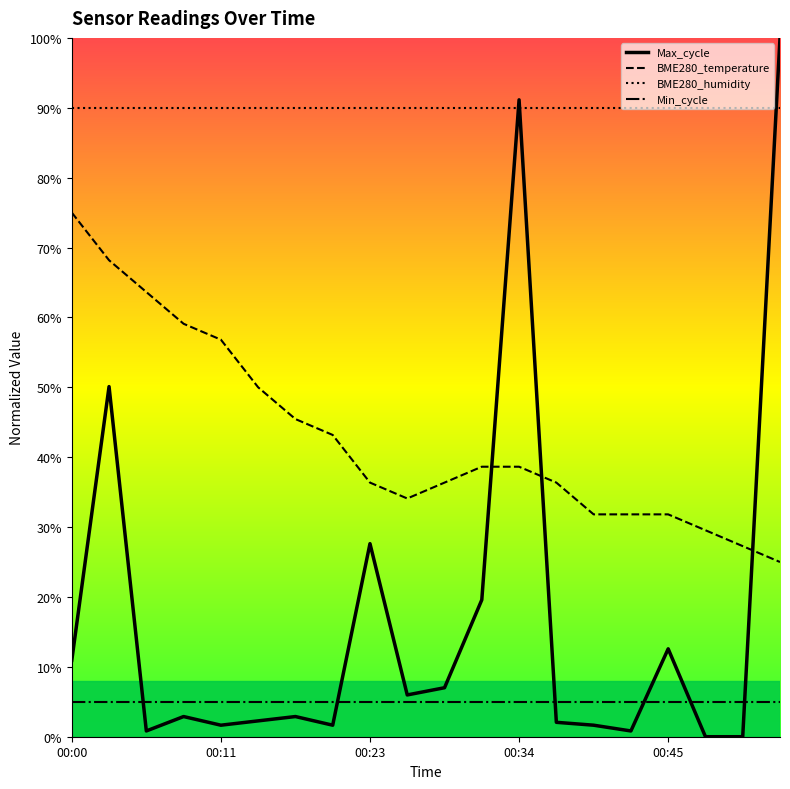

Does the chart display data point markers on the line(s)?

No